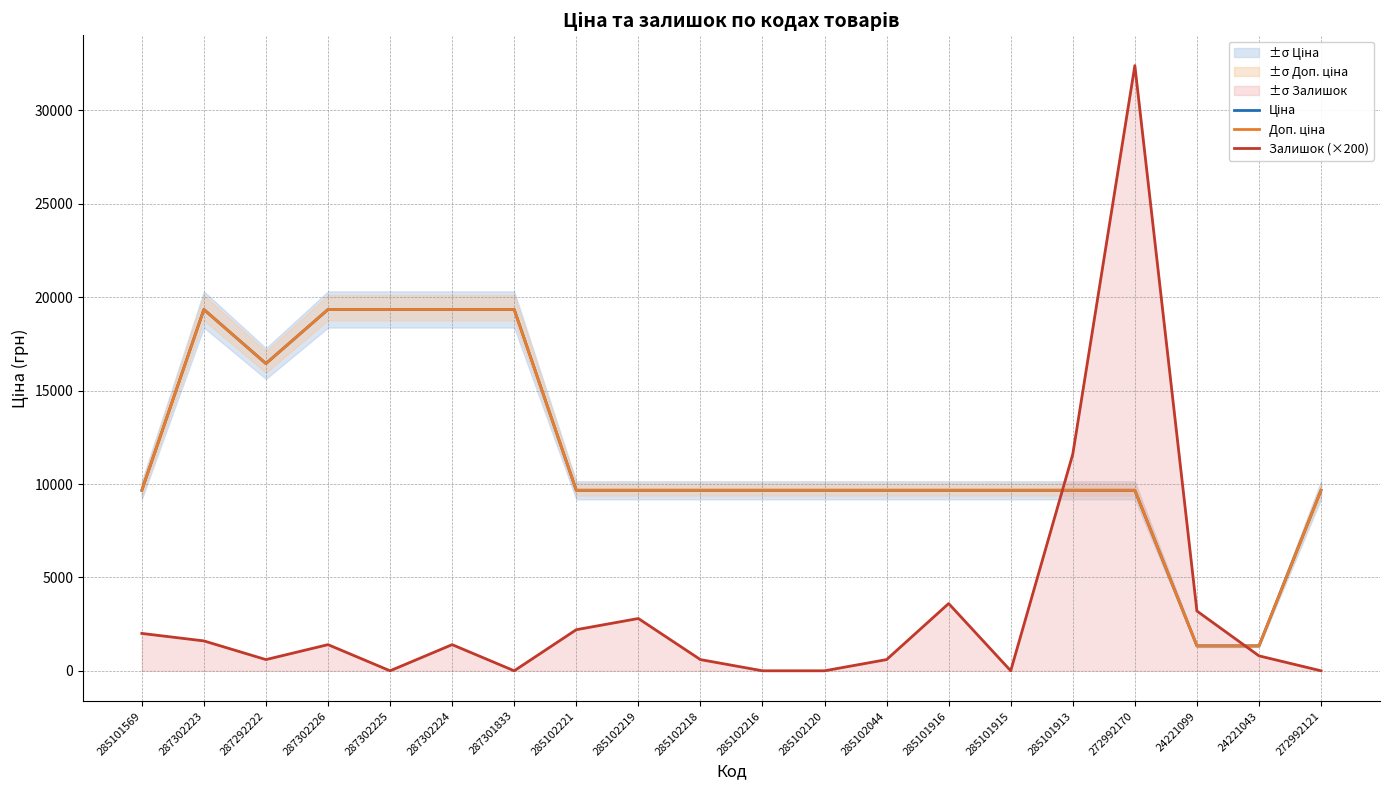

Where do Залишок (×200) and Ціна first cross each other?

285101915 and 285101913